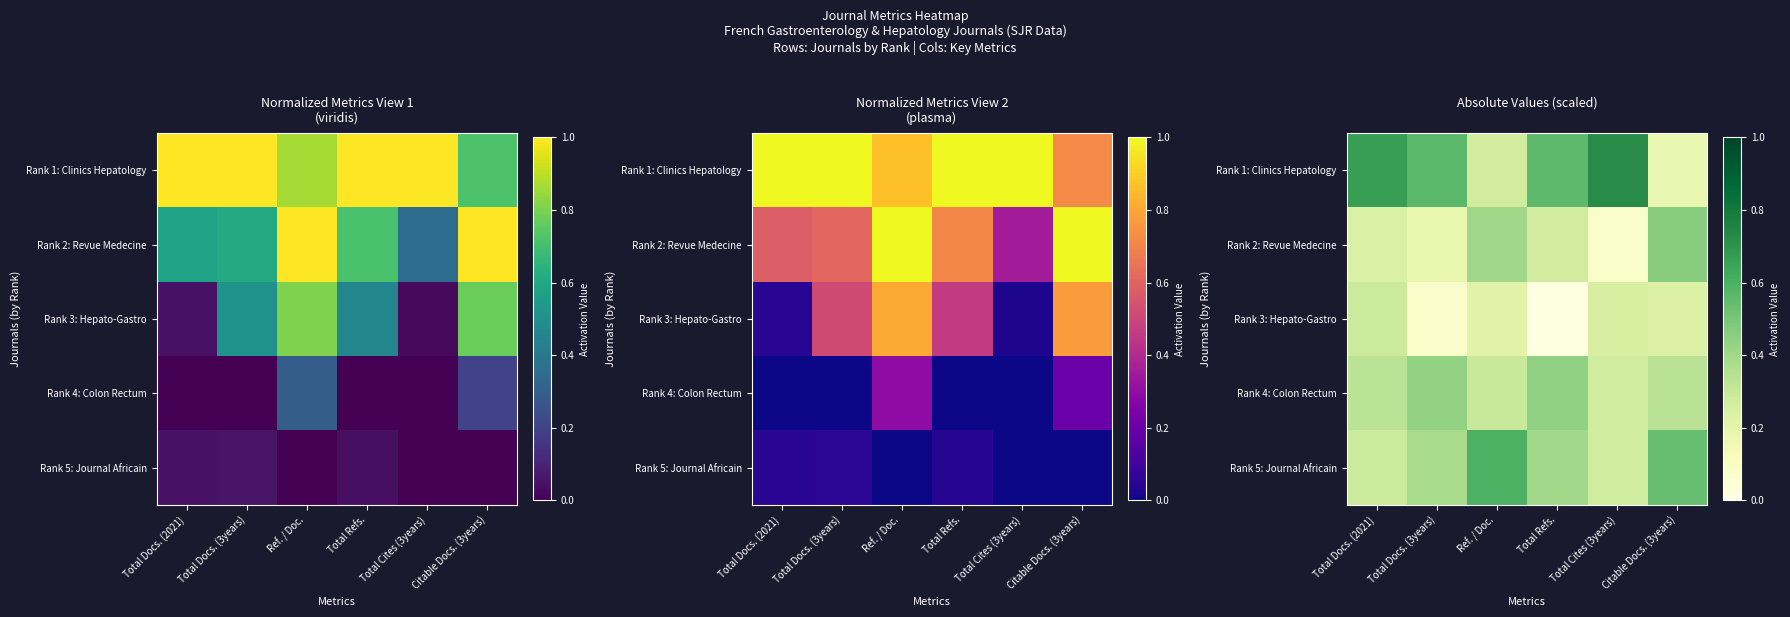

The value of Rank 5: Journal Africain at Ref. / Doc. is 0.6. True or false?

True